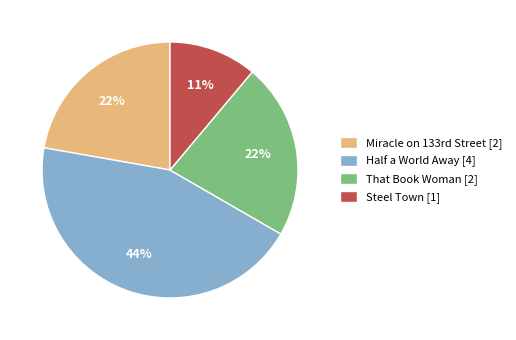

Does That Book Woman account for over 50% of the chart?

No